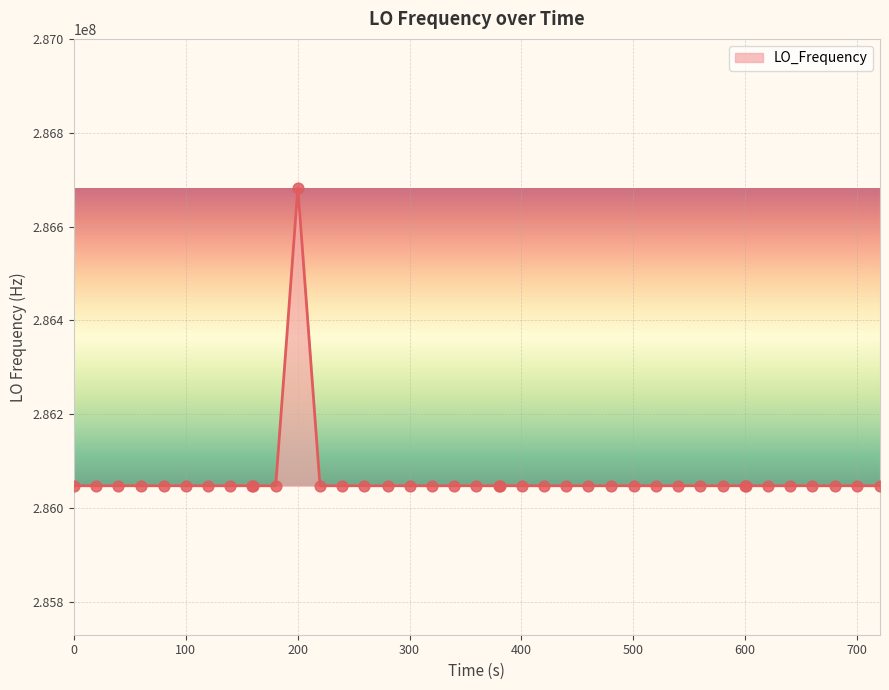

What is the smallest value displayed?

286046998.1